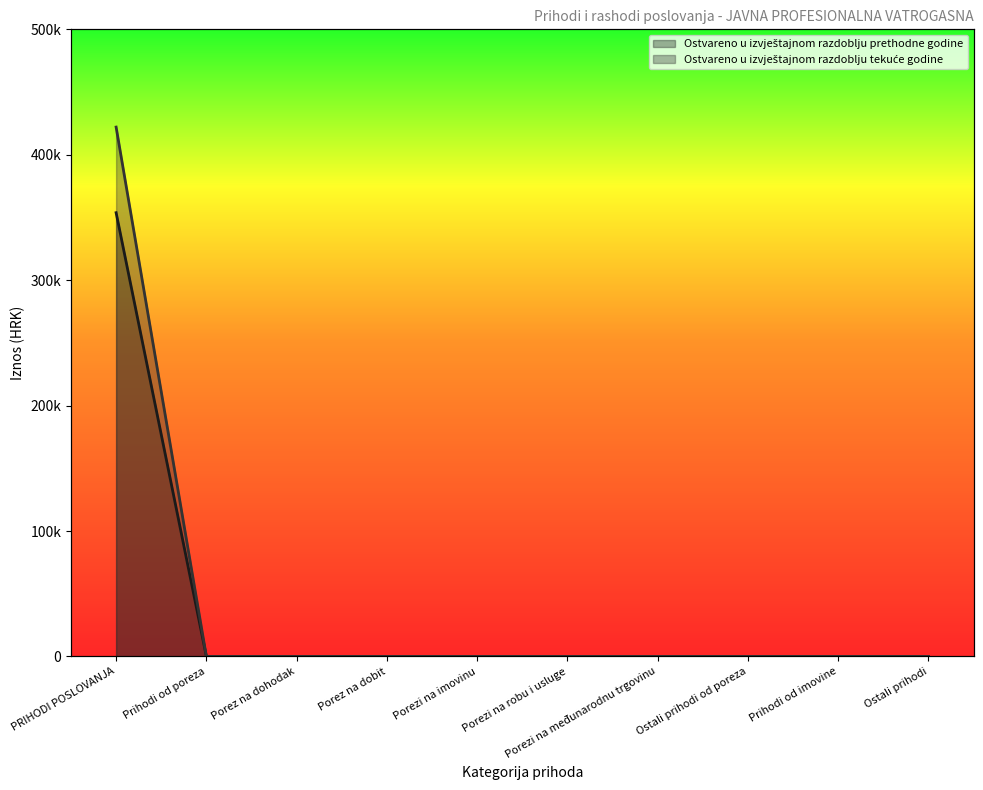

Which category has the lowest value in the Ostvareno u izvještajnom razdoblju prethodne godine series?

Prihodi od poreza